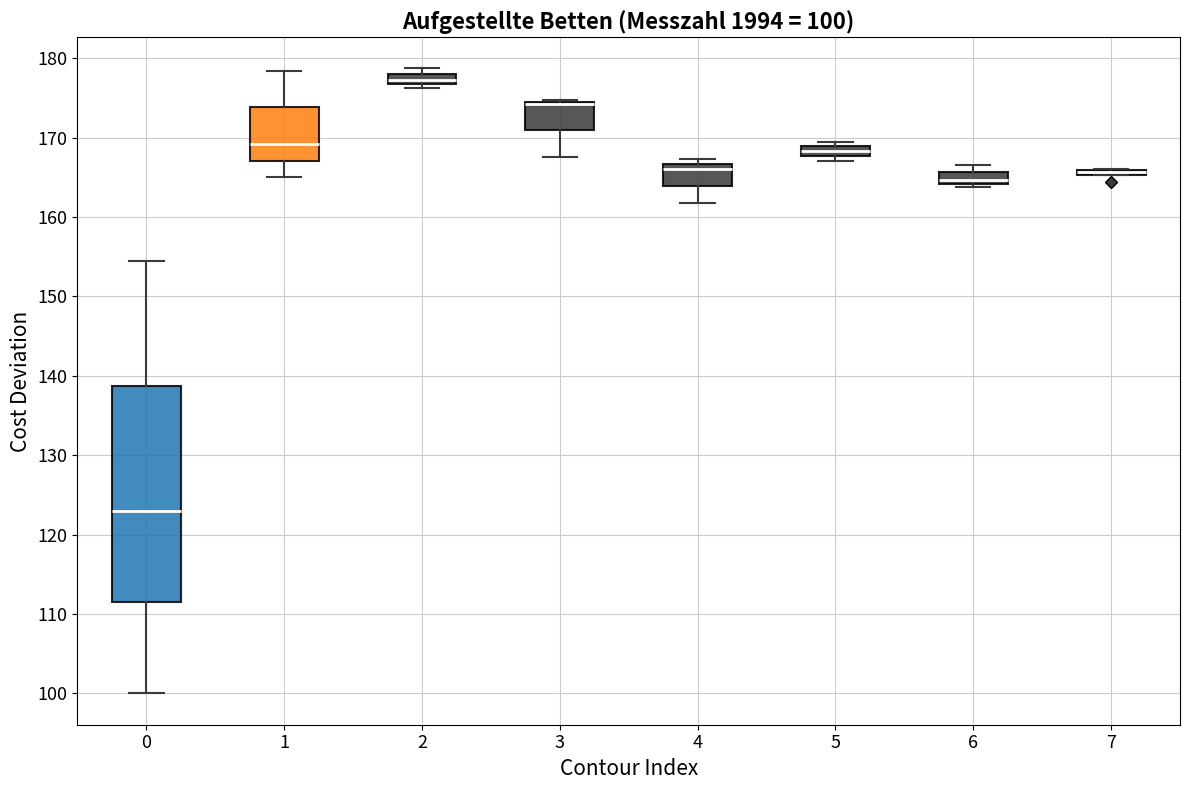

Comparing the boxes themselves (not the whiskers), which one is the tallest?

0